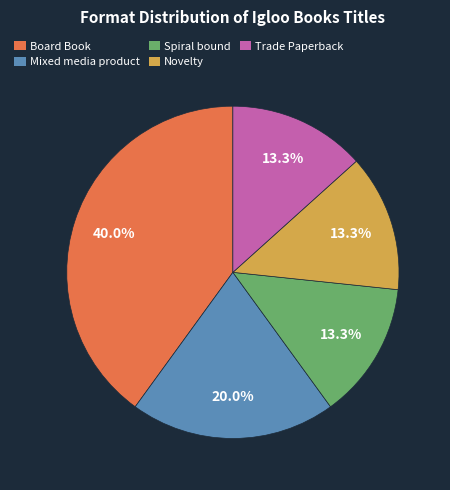

Is there a majority slice in this chart?

No